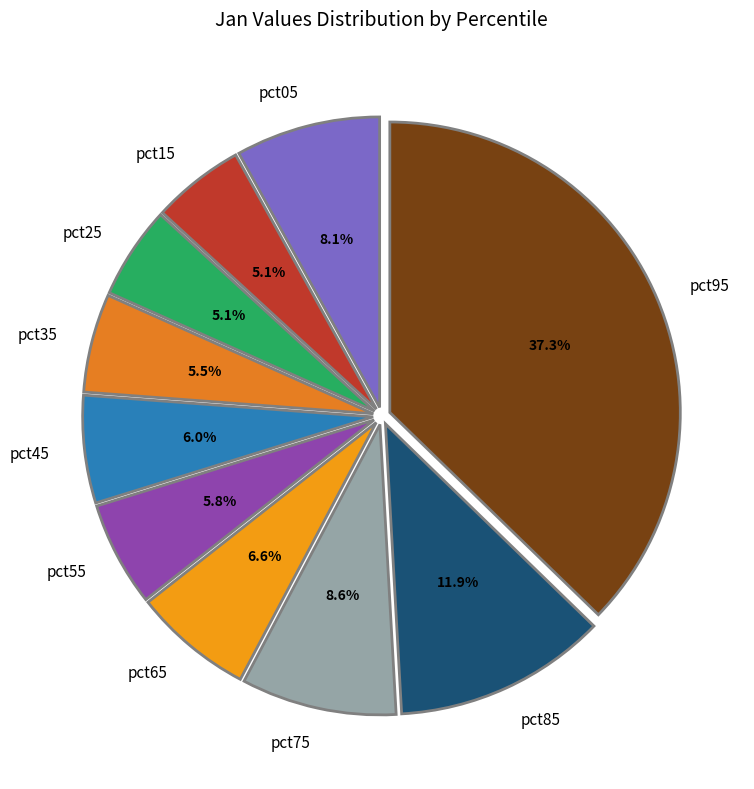

How many slices are in this pie chart?

10